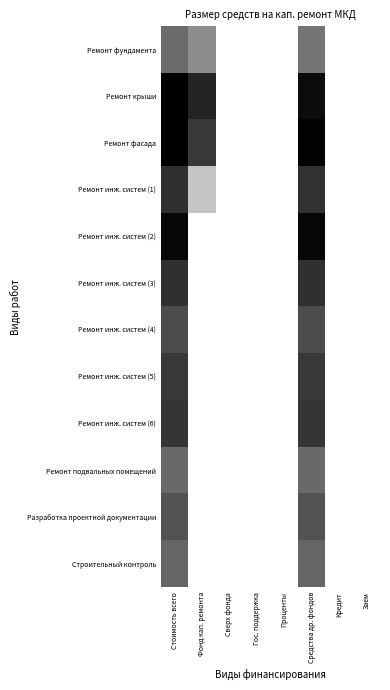

Rank the series by their maximum value, from lowest to highest.

Ремонт фундамента, Ремонт подвальных помещений, Строительный контроль, Разработка проектной документации, Ремонт инж. систем (4), Ремонт инж. систем (5), Ремонт инж. систем (6), Ремонт инж. систем (1), Ремонт инж. систем (3), Ремонт инж. систем (2), Ремонт крыши, Ремонт фасада